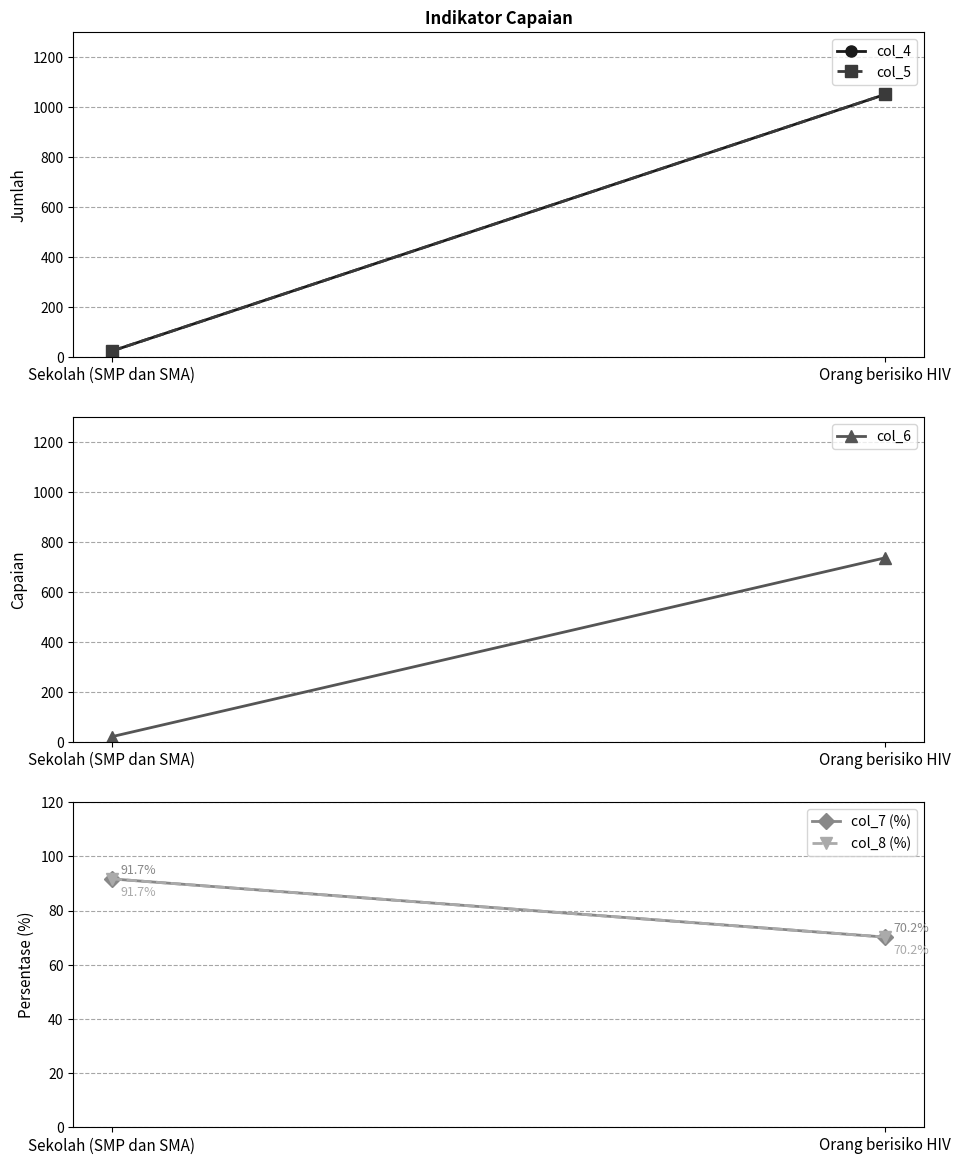

How many values in the col_6 series are below 737?

1